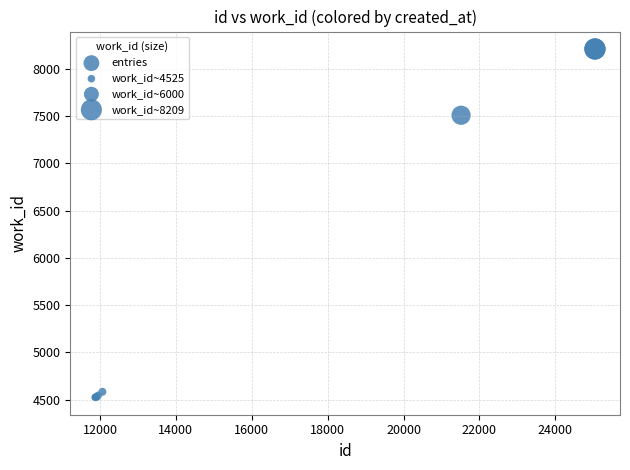

What Y value in the scatter plot is closest to 6367?

7508